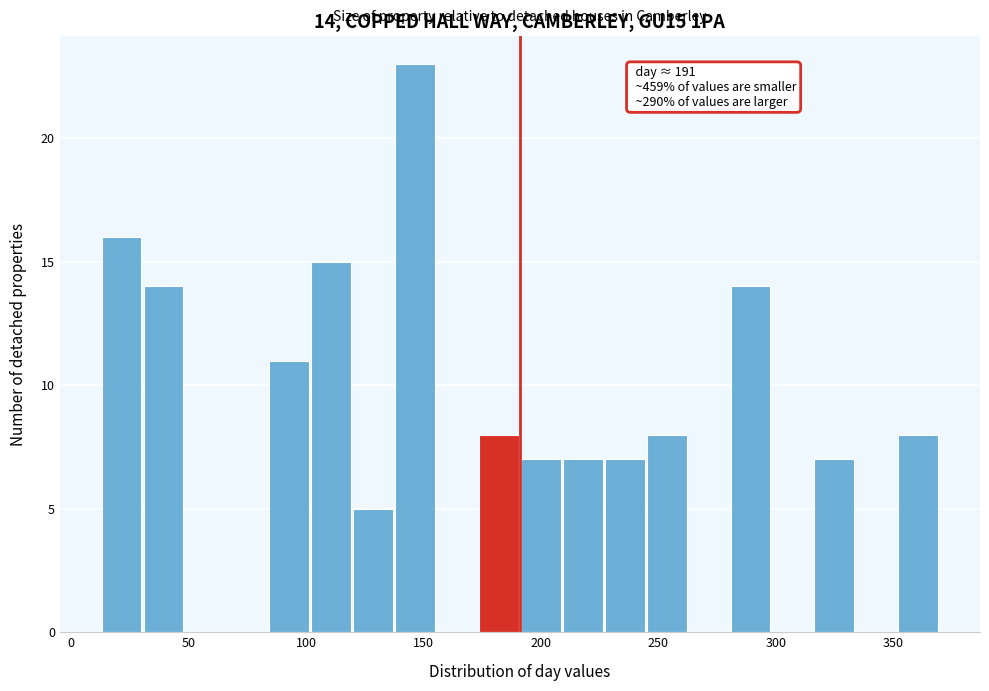

Read against the x-axis, roughly where is the centre of the tallest bar?

145